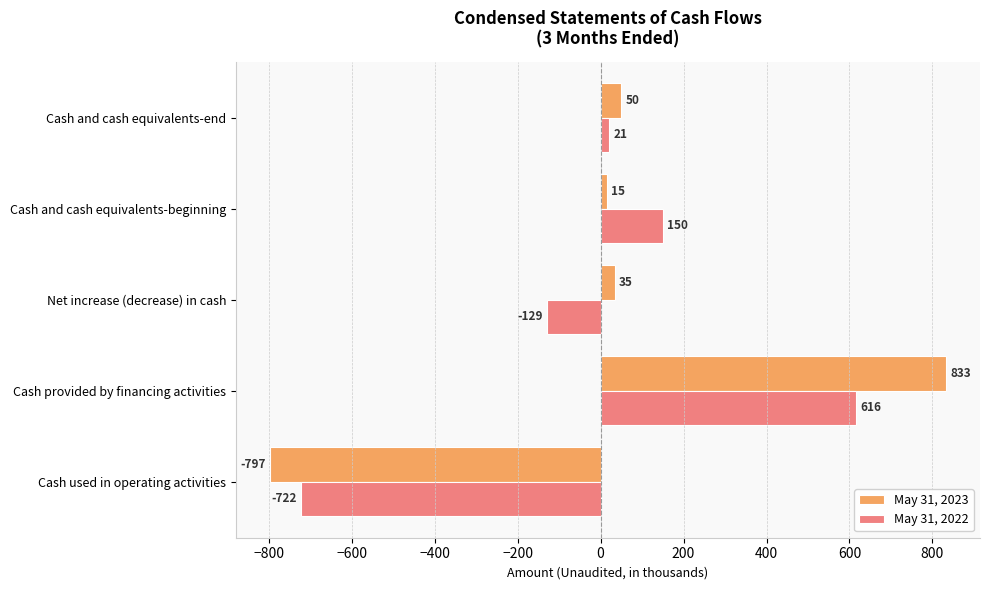

What is the difference between the highest and lowest values at Cash provided by financing activities?

217